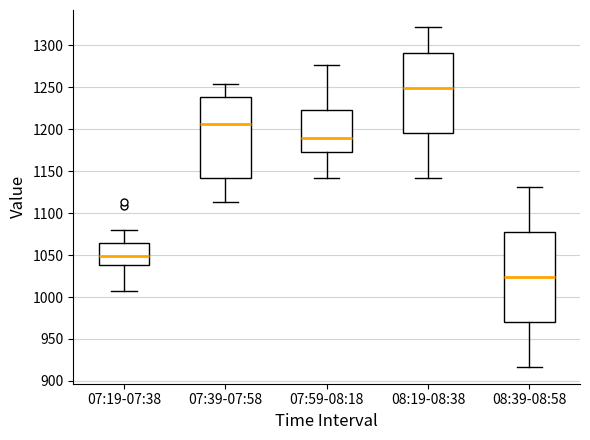

Where does the upper whisker of the box for 07:59-08:18 end on the y-axis? The values are not printed on the chart, so give them approximately, as read against the axis.

1275